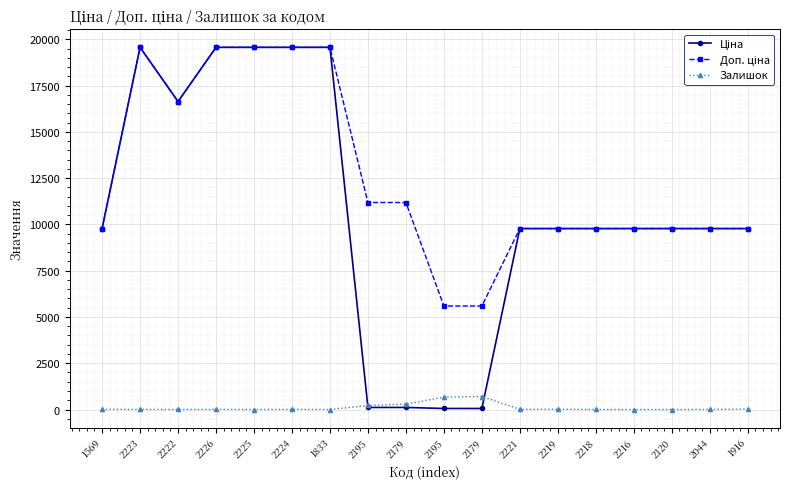

What value does the Ціна series have at 2224?

19564.9